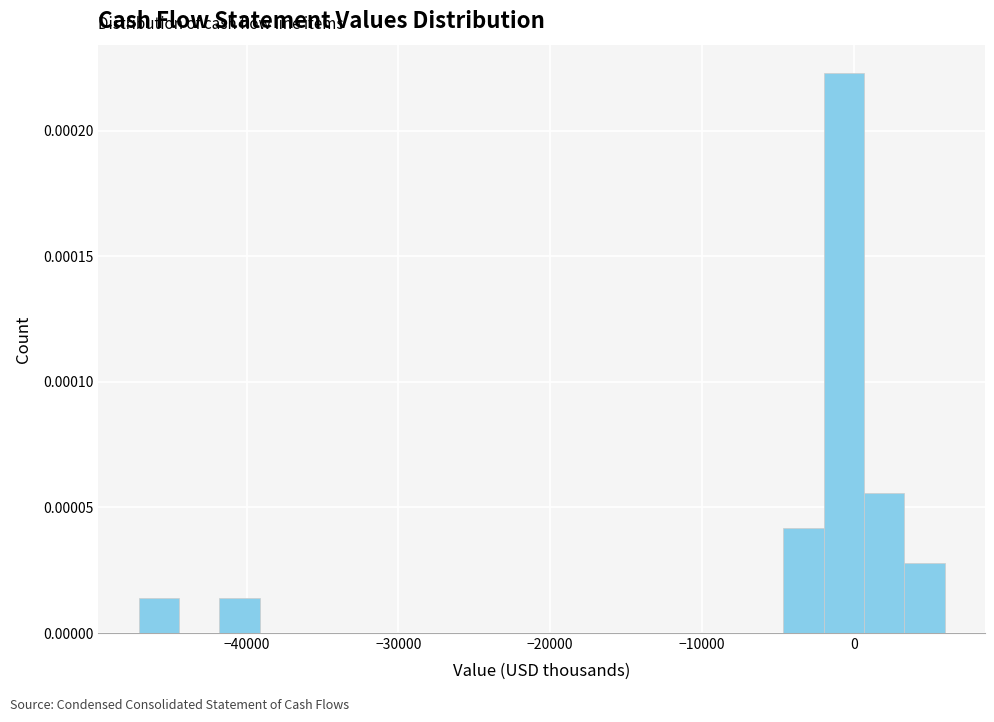

Read against the x-axis, roughly where is the centre of the tallest bar?

-1000